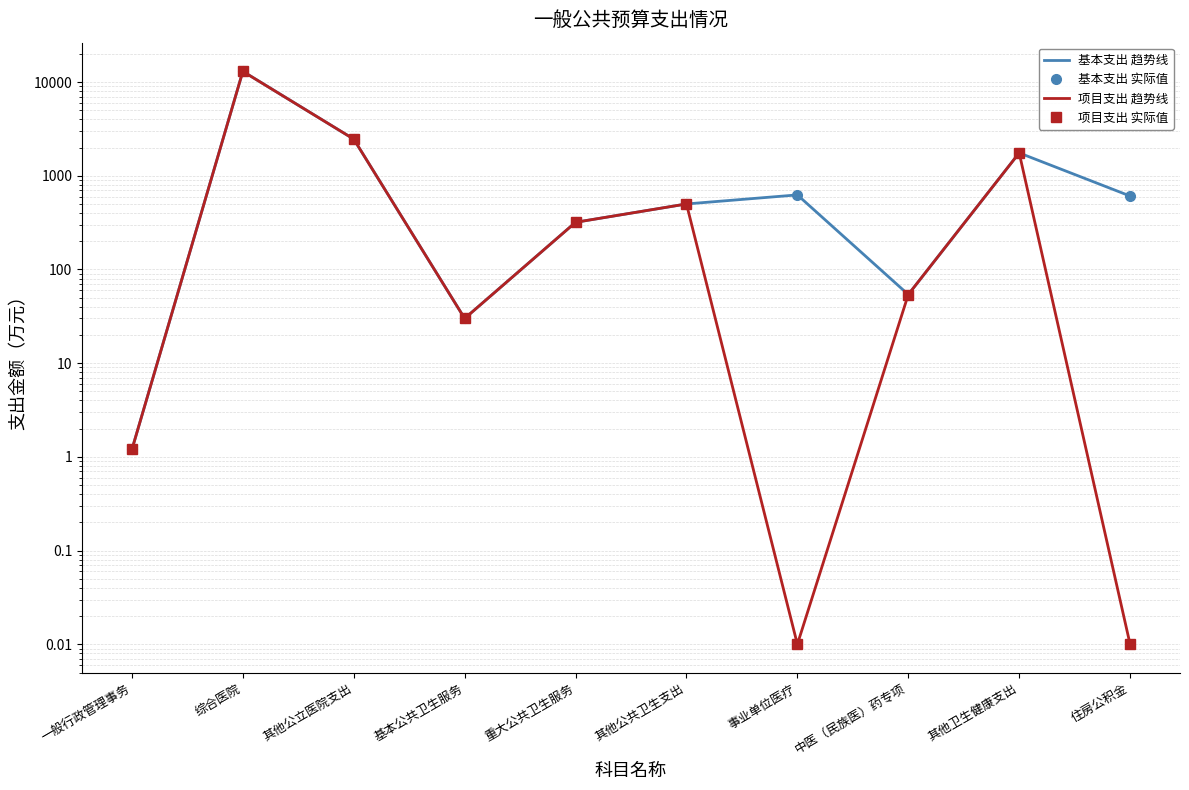

Reading right to left, what are all the values shown in this chart?

基本支出 趋势线: 住房公积金=607.8	其他卫生健康支出=1752.9	中医（民族医）药专项=54.0	事业单位医疗=624.7	其他公共卫生支出=500.0	重大公共卫生服务=318.6	基本公共卫生服务=30.0	其他公立医院支出=2460.2	综合医院=13013.1	一般行政管理事务=1.2
基本支出 实际值: 住房公积金=607.8	其他卫生健康支出=1752.9	中医（民族医）药专项=54.0	事业单位医疗=624.7	其他公共卫生支出=500.0	重大公共卫生服务=318.6	基本公共卫生服务=30.0	其他公立医院支出=2460.2	综合医院=13013.1	一般行政管理事务=1.2
项目支出 趋势线: 住房公积金=0.0	其他卫生健康支出=1752.9	中医（民族医）药专项=54.0	事业单位医疗=0.0	其他公共卫生支出=500.0	重大公共卫生服务=318.6	基本公共卫生服务=30.0	其他公立医院支出=2460.2	综合医院=12991.2	一般行政管理事务=1.2
项目支出 实际值: 住房公积金=0.0	其他卫生健康支出=1752.9	中医（民族医）药专项=54.0	事业单位医疗=0.0	其他公共卫生支出=500.0	重大公共卫生服务=318.6	基本公共卫生服务=30.0	其他公立医院支出=2460.2	综合医院=12991.2	一般行政管理事务=1.2